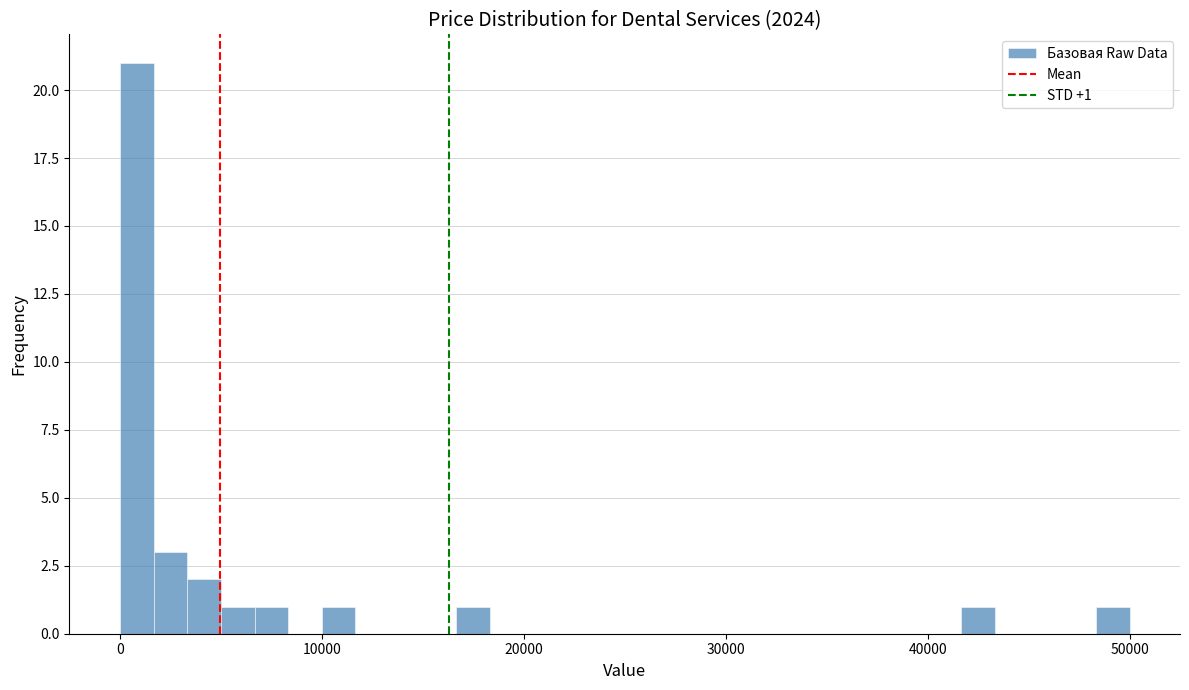

Read against the x-axis, roughly where is the centre of the tallest bar?

1000